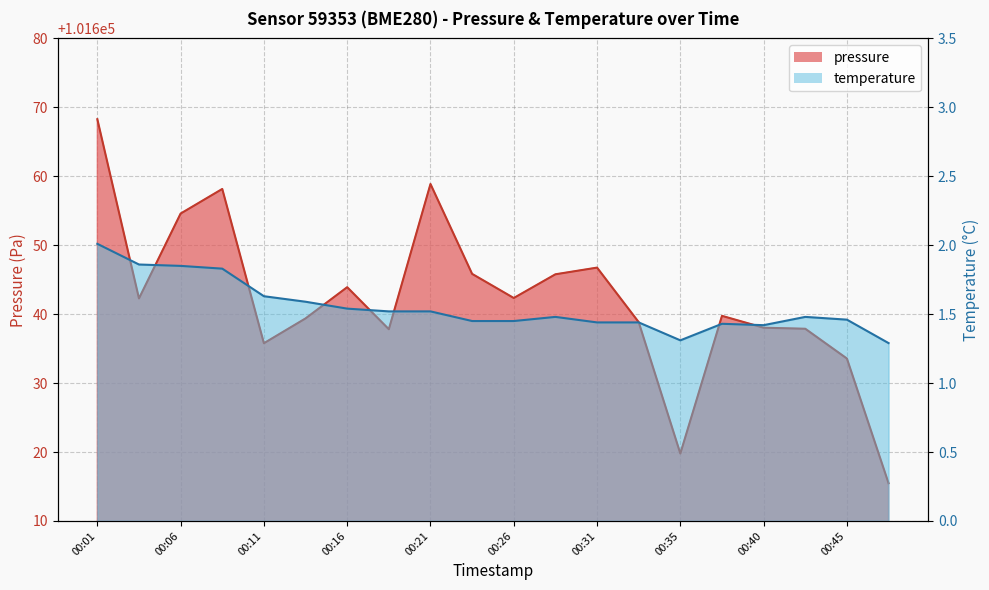

At which label does temperature reach its minimum?

00:48